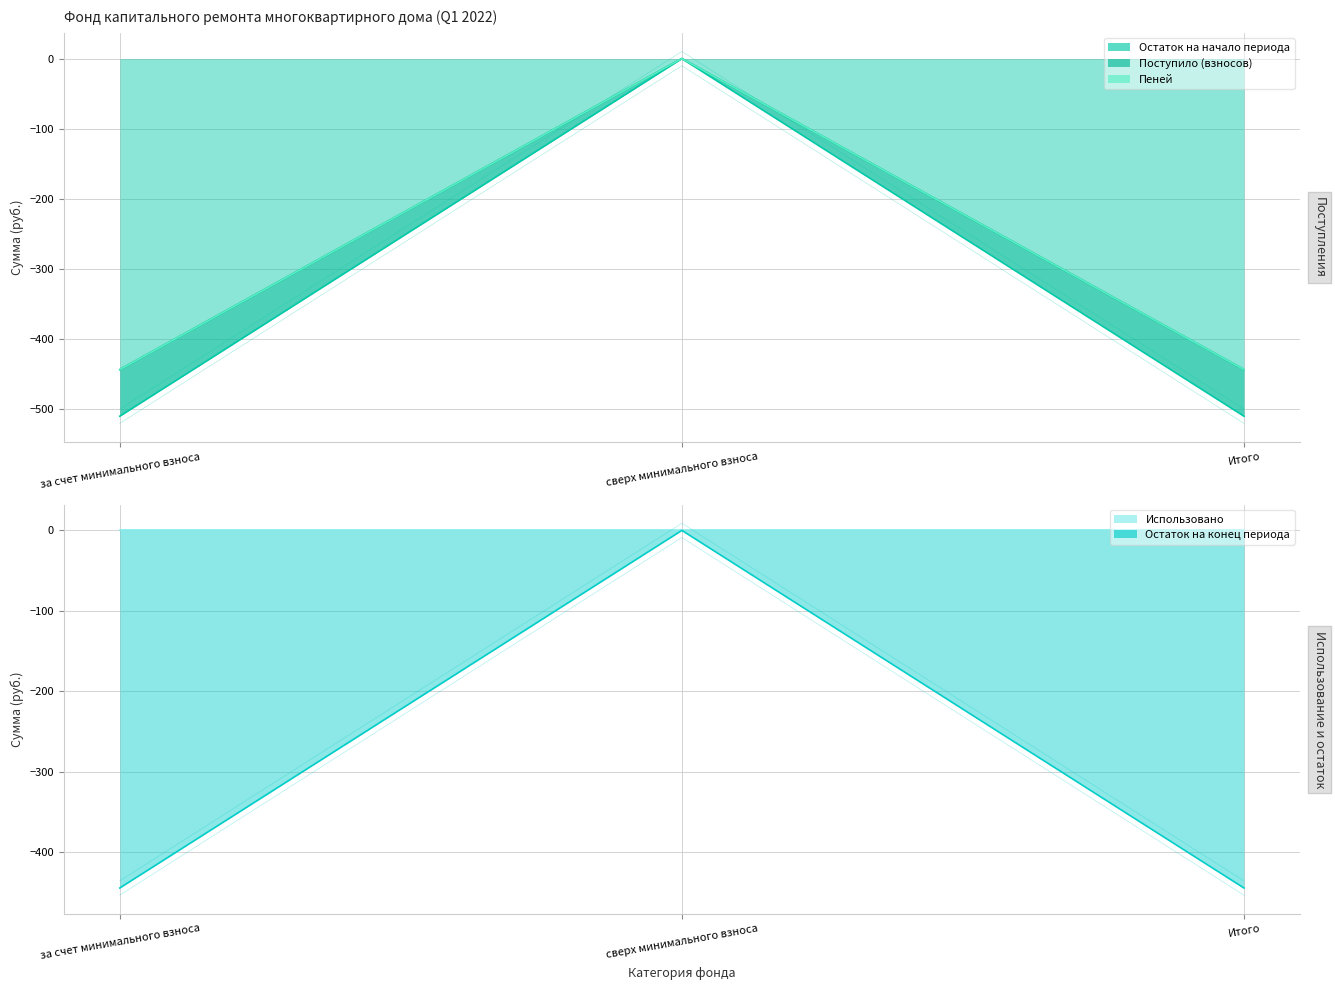

Between сверх минимального взноса and за счет минимального взноса, which is larger?

сверх минимального взноса